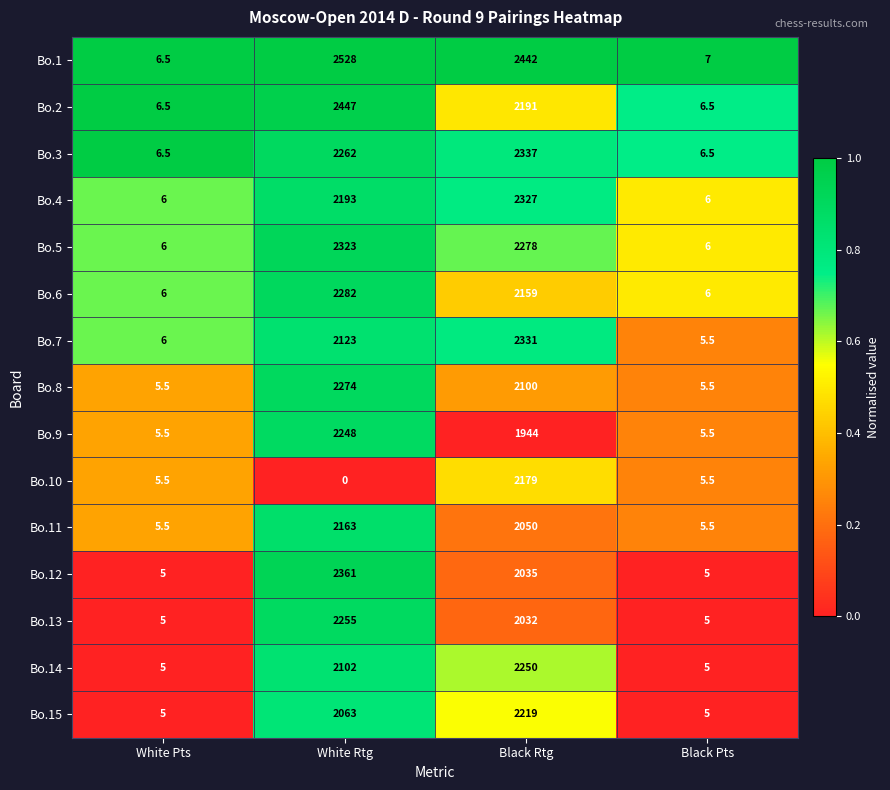

Which category has the highest value in the Bo.3 series?

Black Rtg